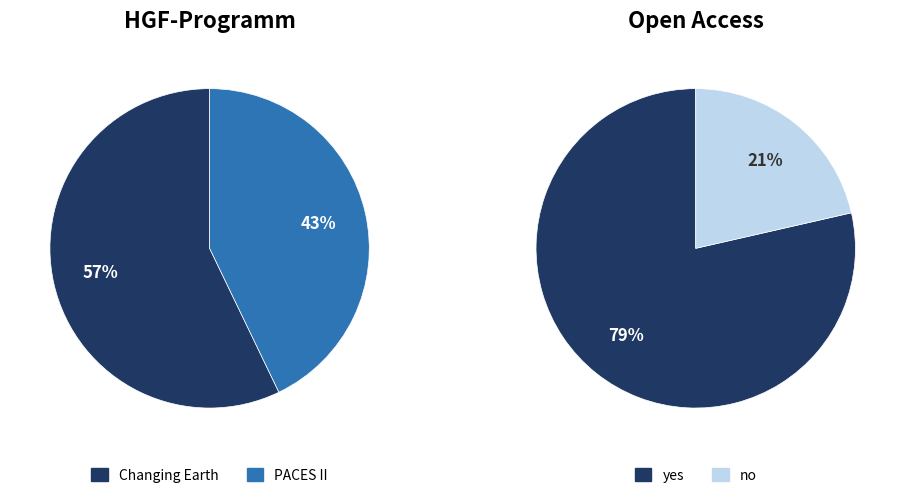

Between Changing Earth and PACES II, which is larger?

Changing Earth